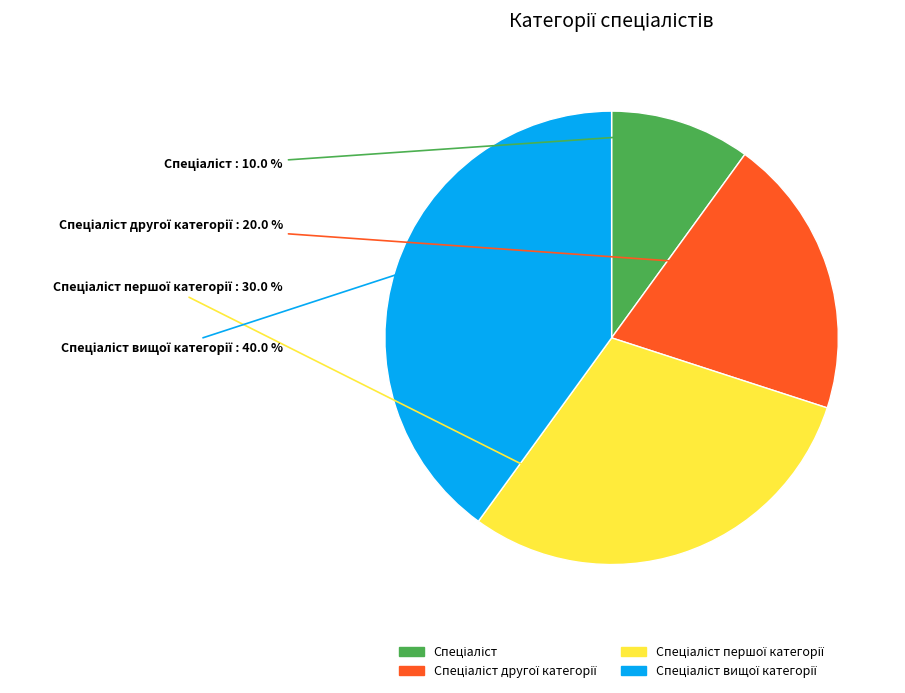

Is there any slice that represents more than half of the pie?

No